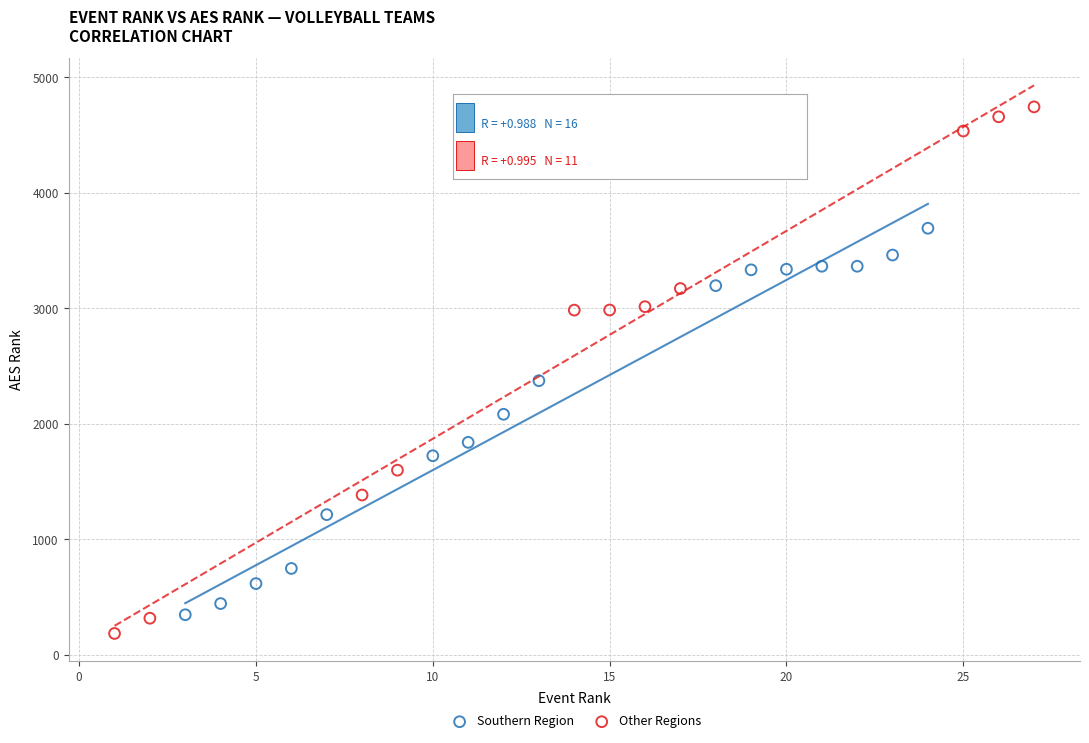

Which series reaches the maximum Y coordinate?

Other Regions